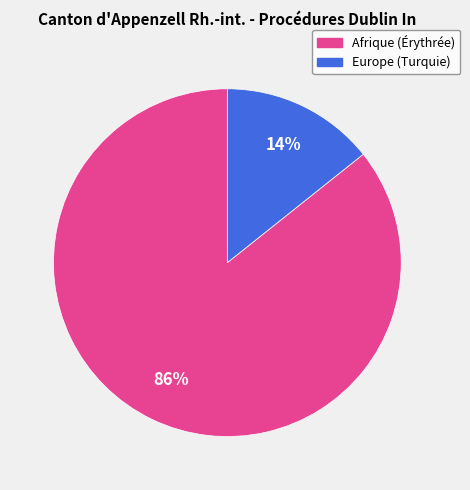

To the nearest percent, what percentage of the pie is Europe (Turquie)?

14%